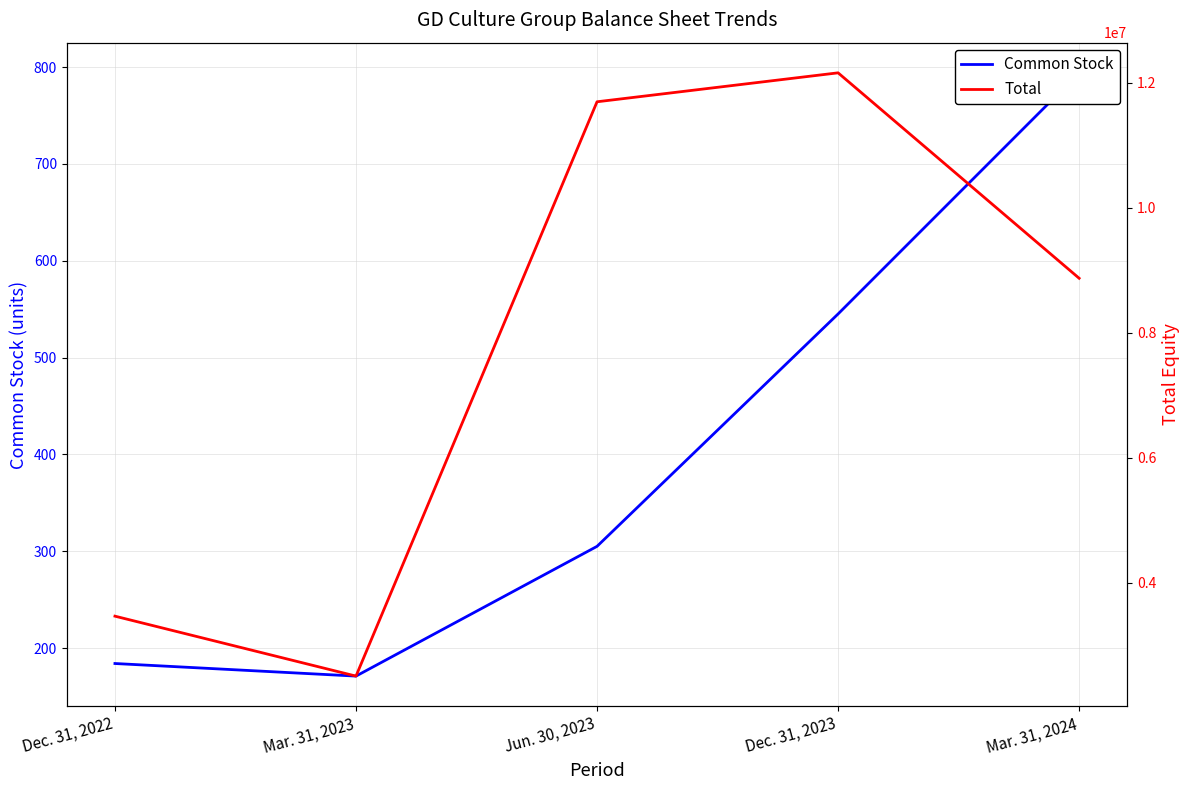

What is the total value across all series at Mar. 31, 2023?

2508174